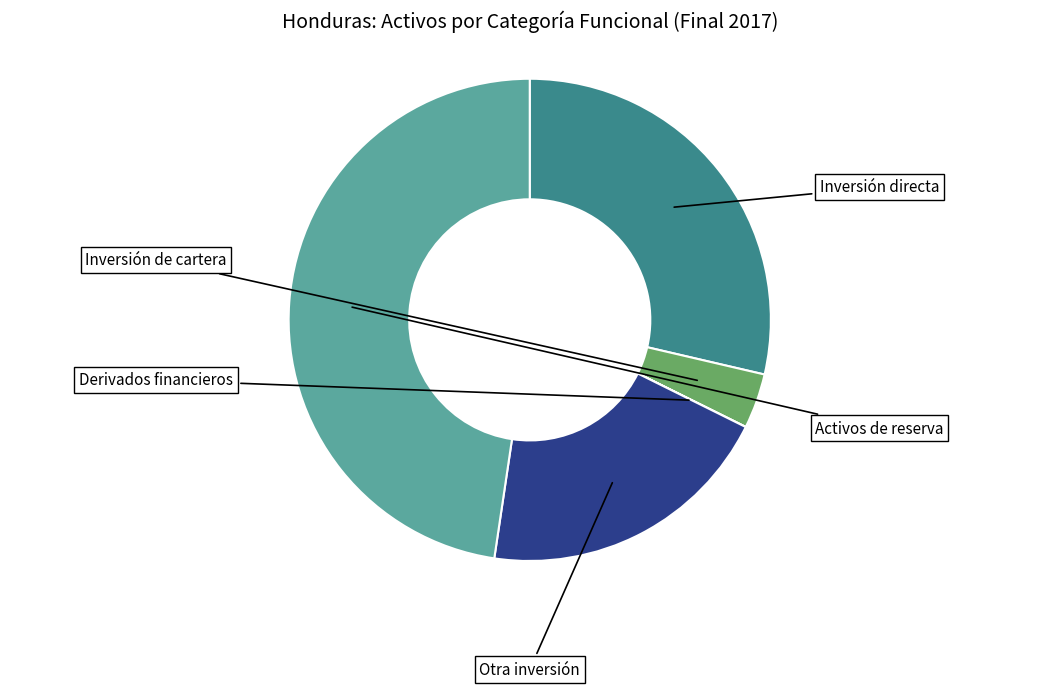

Does any single category account for the majority?

No